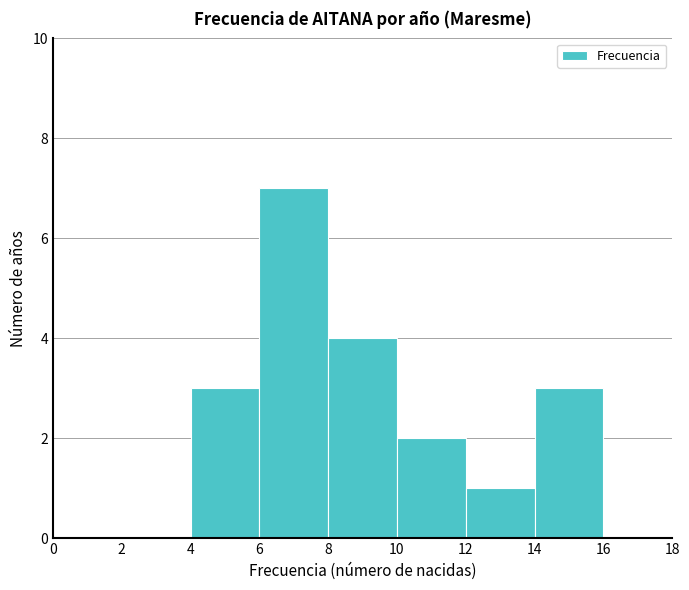

Reading left to right, list every bar in this chart as the range it spans on the x-axis followed by its height. The values are not printed on the chart, so give them approximately, as read against the axis.

0 to 2: 0
2 to 4: 0
4 to 6: 3
6 to 8: 7
8 to 10: 4
10 to 12: 2
12 to 14: 1
14 to 16: 3
16 to 18: 0